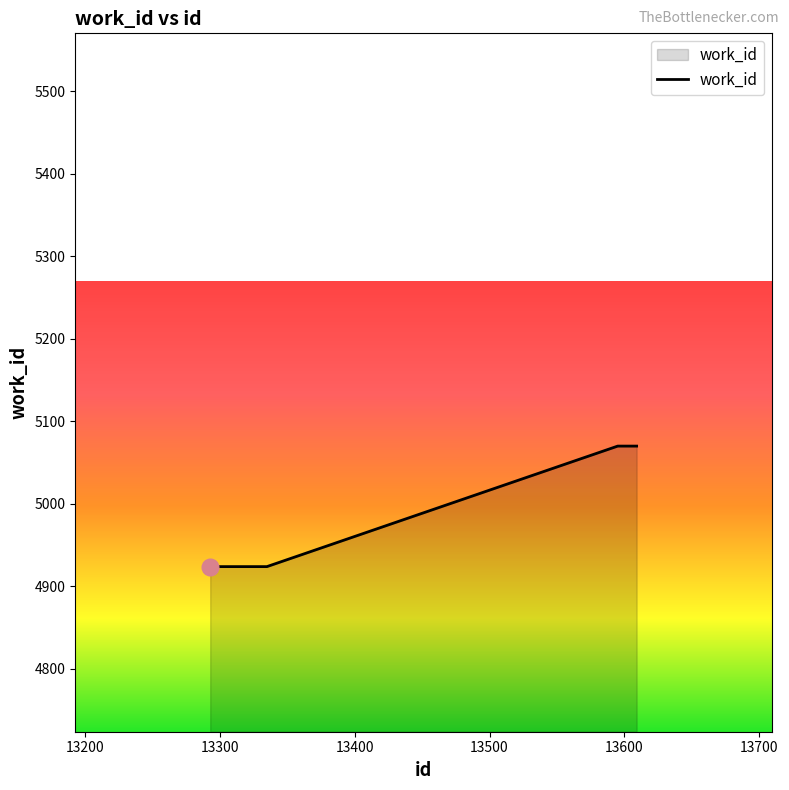

What is the smallest value displayed?

4924